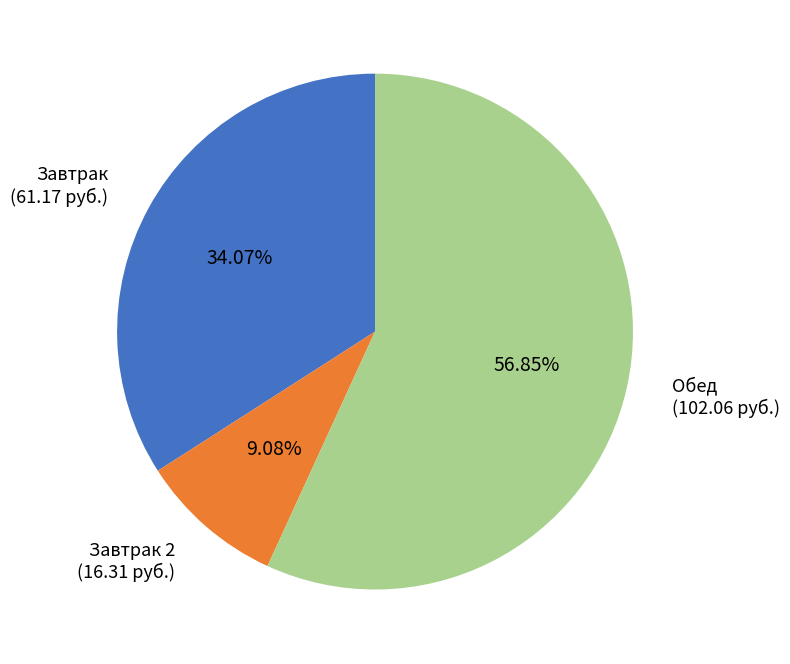

Does any single category account for the majority?

Yes